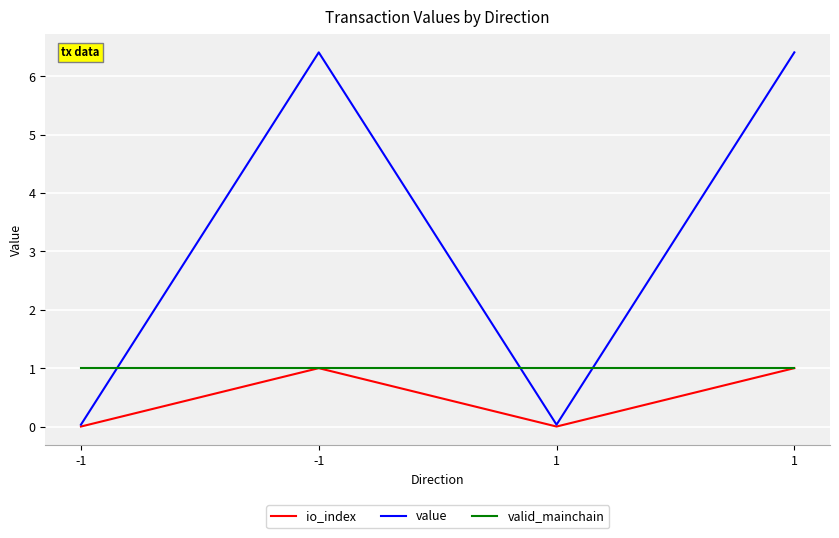

What is the approximate value of value at -1?

6.4